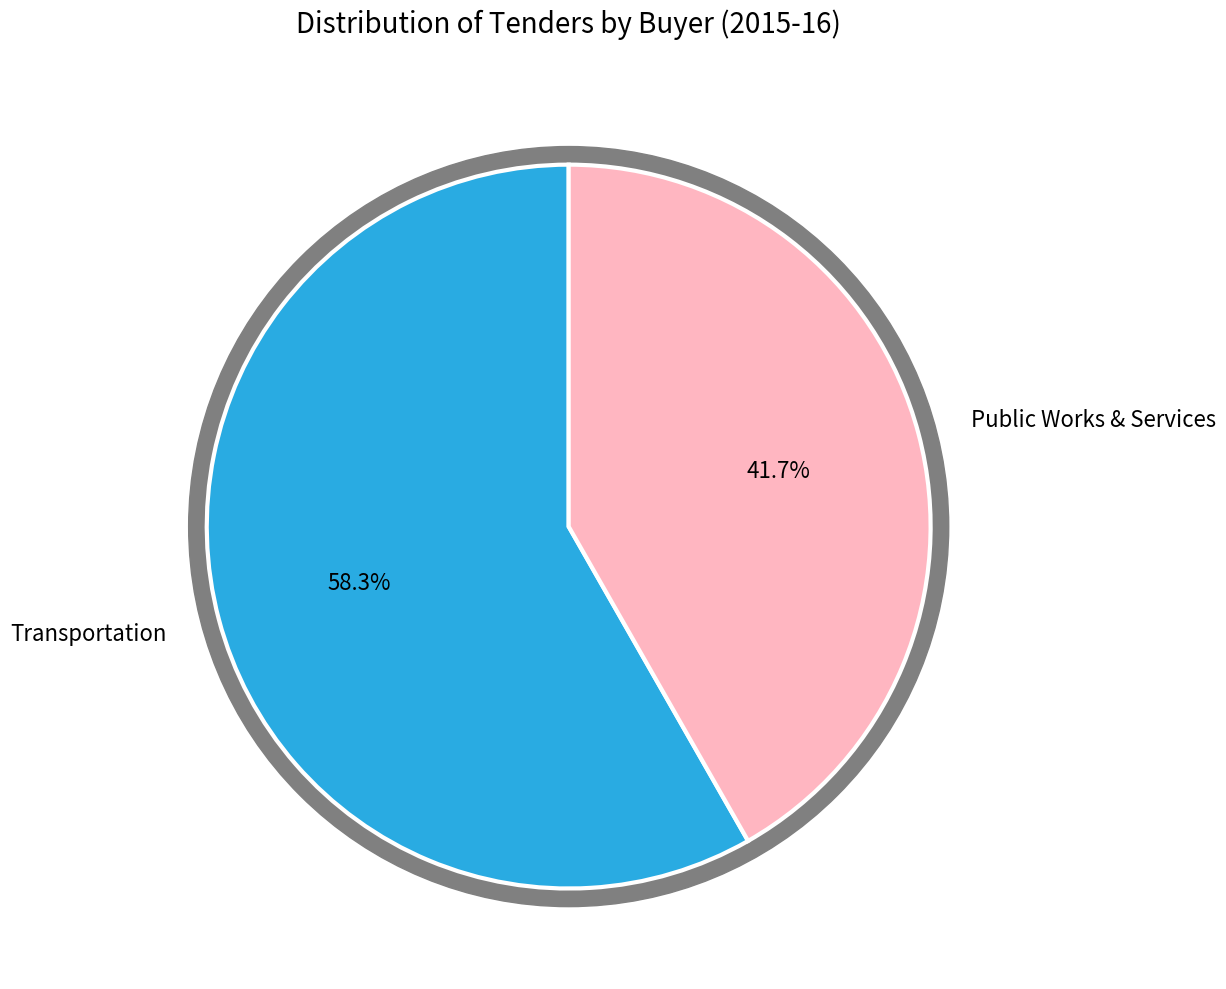

What percentage is the Public Works & Services slice, to the nearest percent?

42%